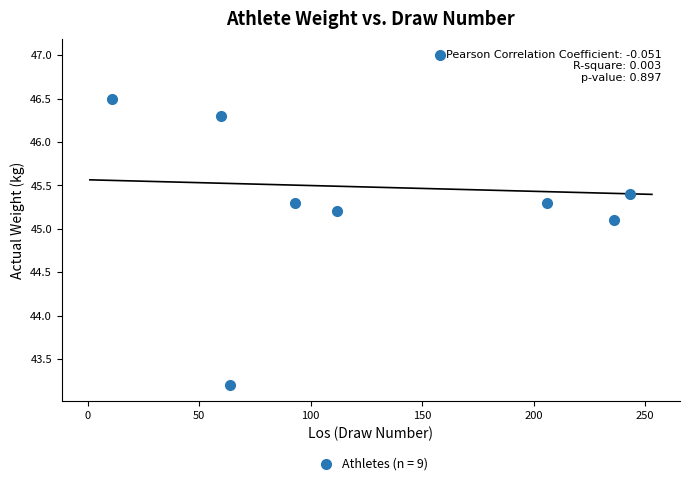

What is the range of Y values (max minus min)?

3.8